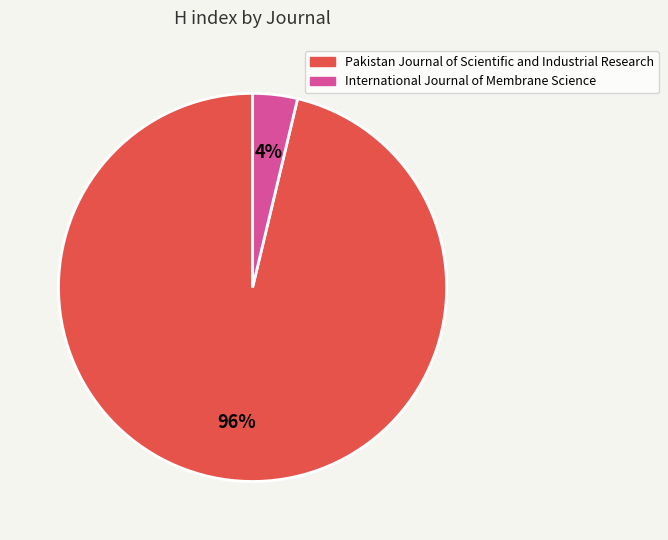

Is it true that Pakistan Journal of Scientific and Industrial Research is 96% of the pie?

True